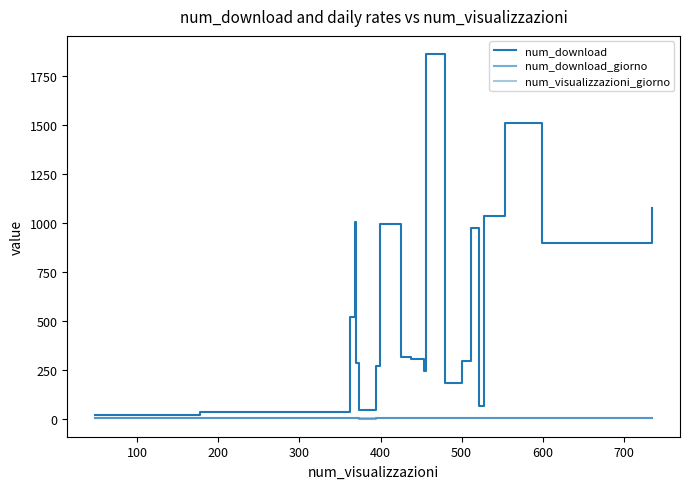

Which series has the largest range (max minus min)?

num_download